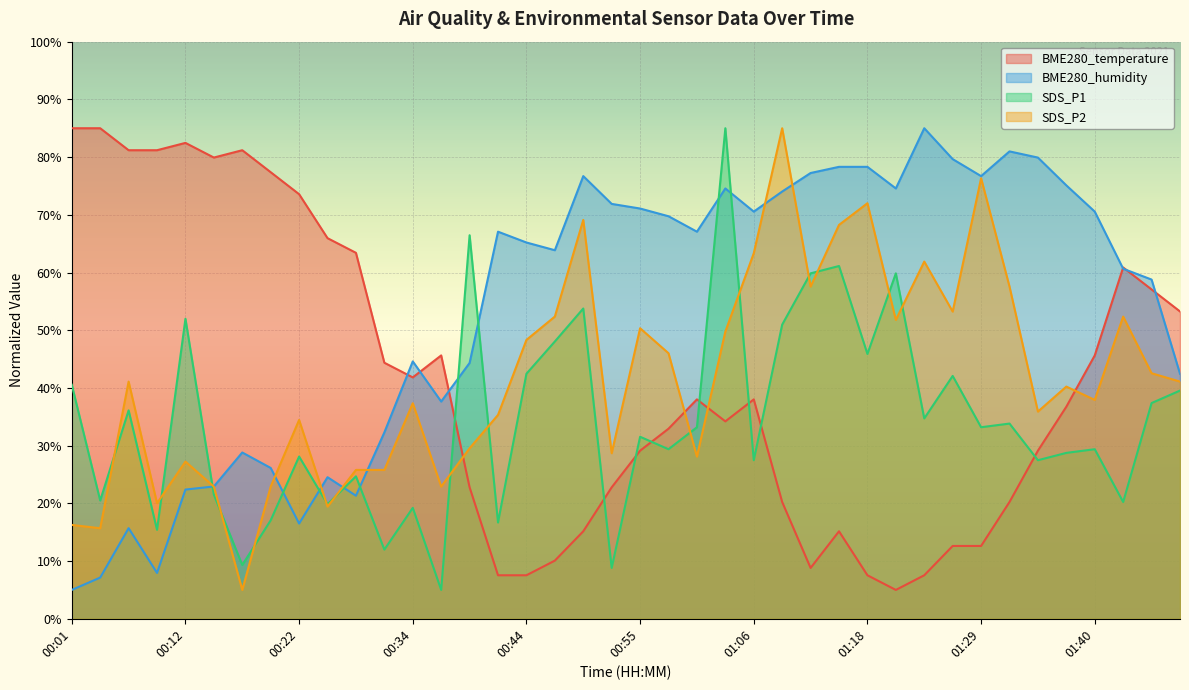

What position from the left is 00:09?

4